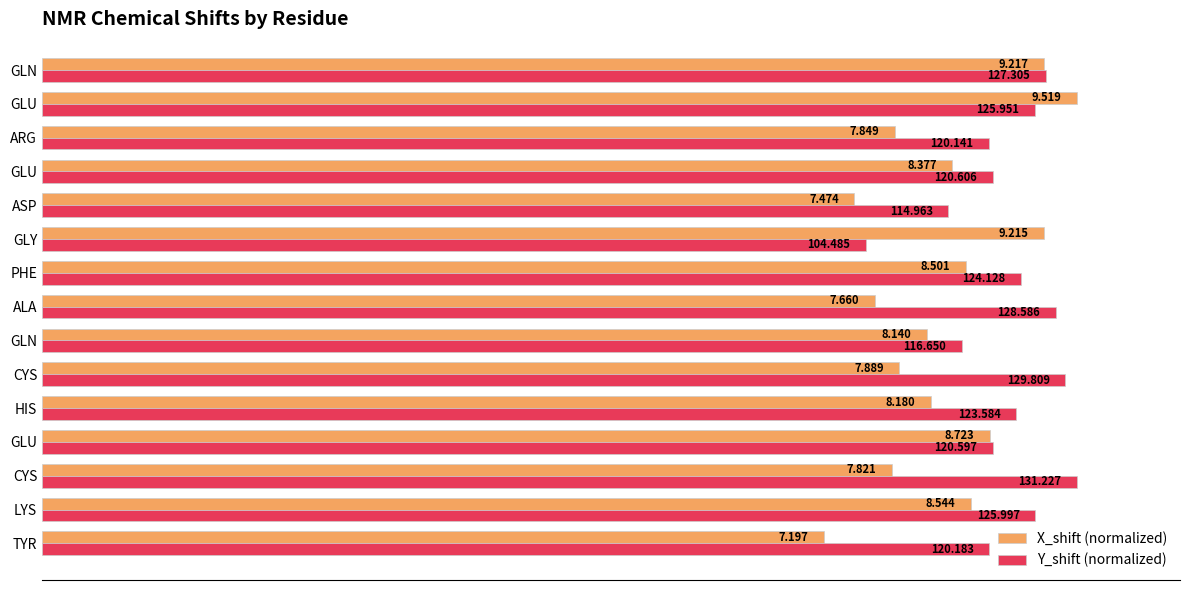

Which series has the widest spread of values?

X_shift (normalized)